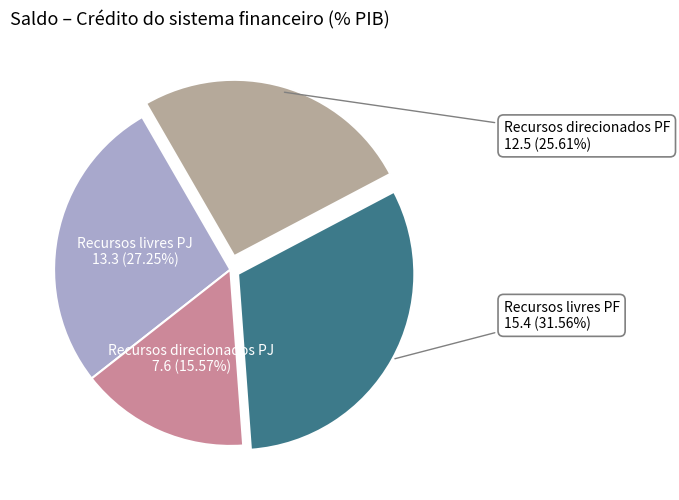

Does any single category account for the majority?

No